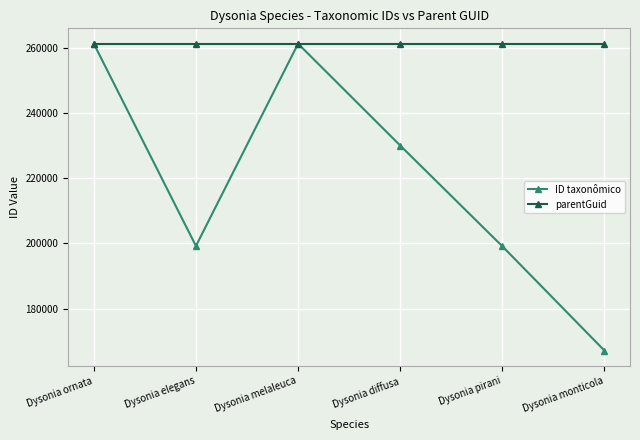

Rank the series by their average value, from highest to lowest.

parentGuid, ID taxonômico